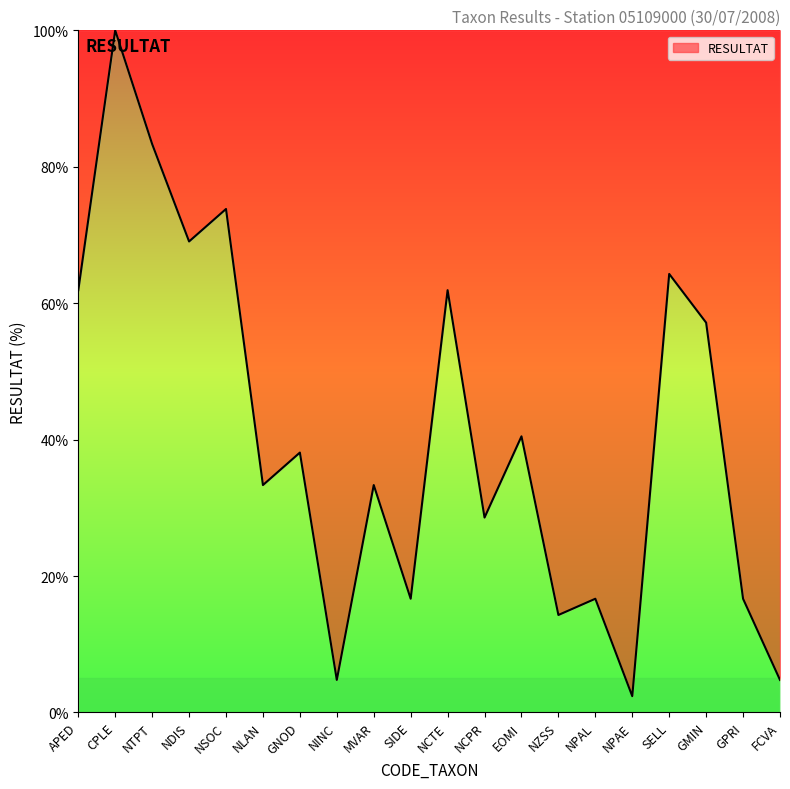

What is the change in value from MVAR to NZSS?

-19.0